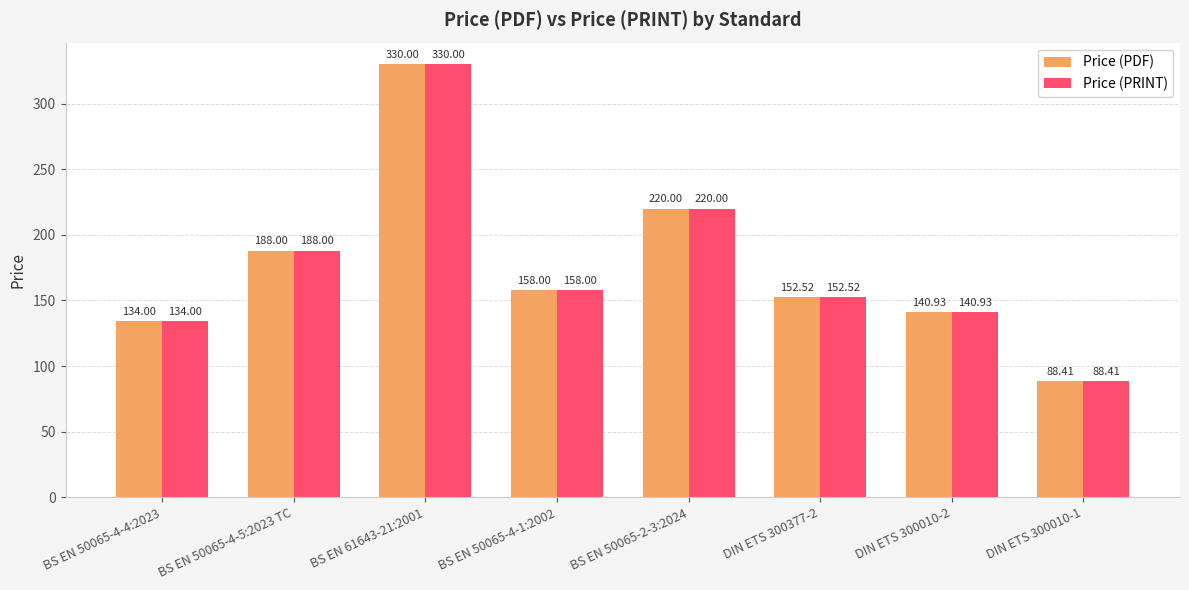

List the labels in order of Price (PRINT) value, largest first.

BS EN 61643-21:2001, BS EN 50065-2-3:2024, BS EN 50065-4-5:2023 TC, BS EN 50065-4-1:2002, DIN ETS 300377-2, DIN ETS 300010-2, BS EN 50065-4-4:2023, DIN ETS 300010-1